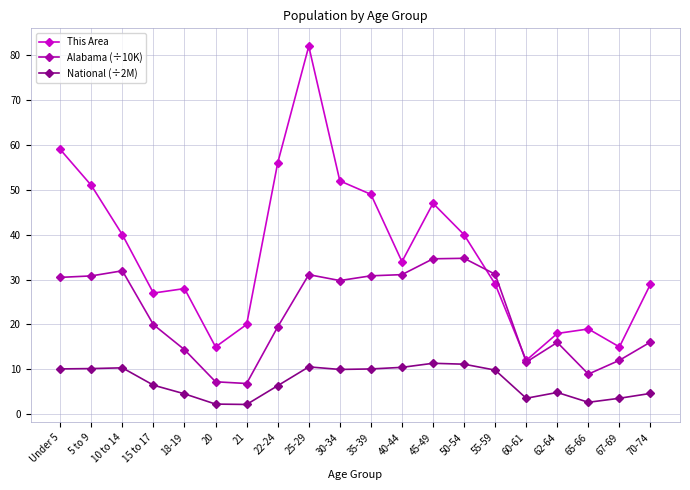

True or false: National (÷2M) and This Area intersect in this chart.

False